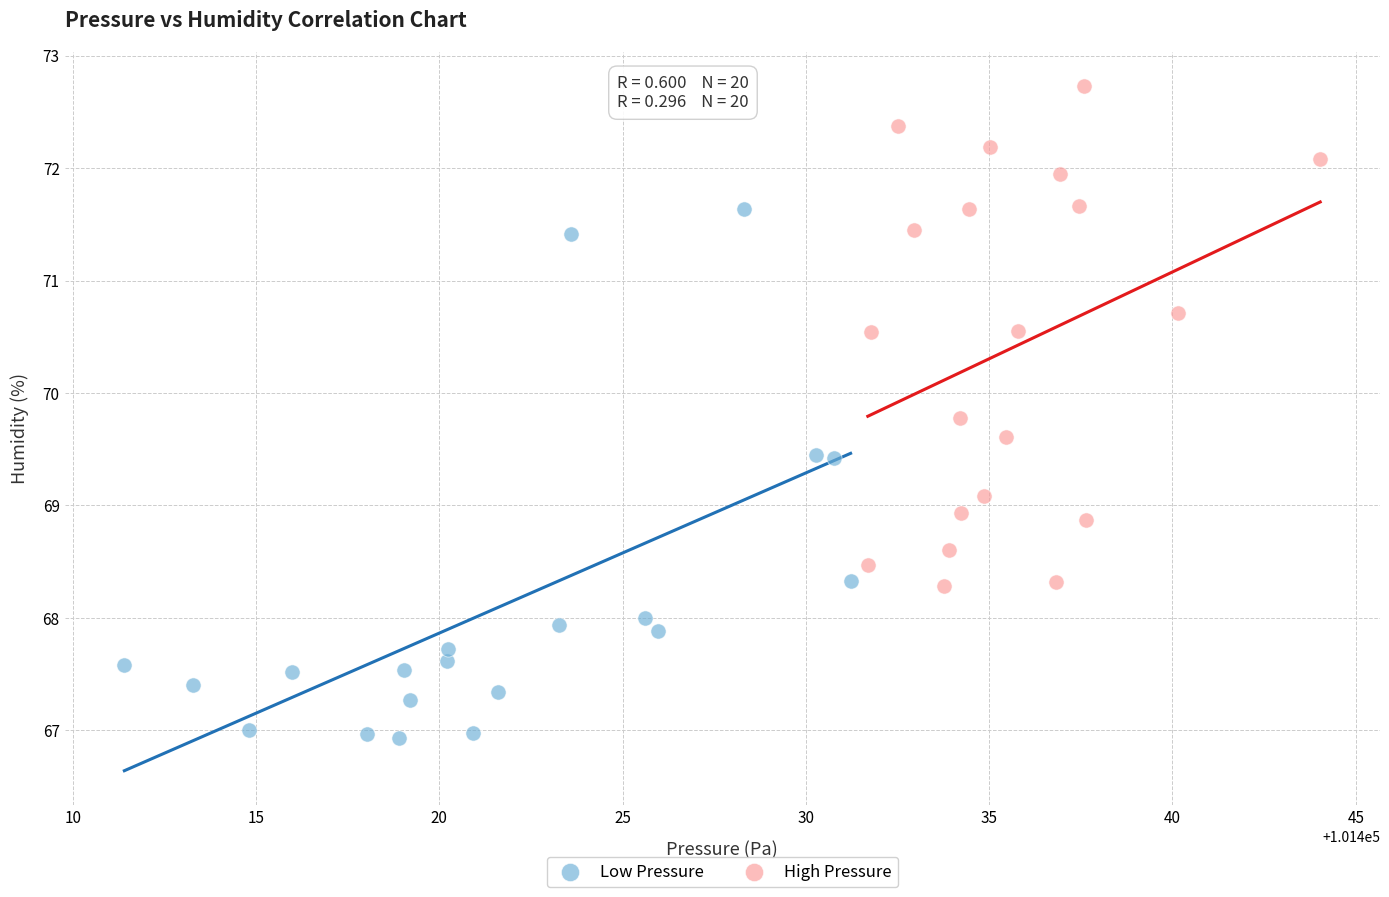

Which series has the widest spread of Y values?

Low Pressure